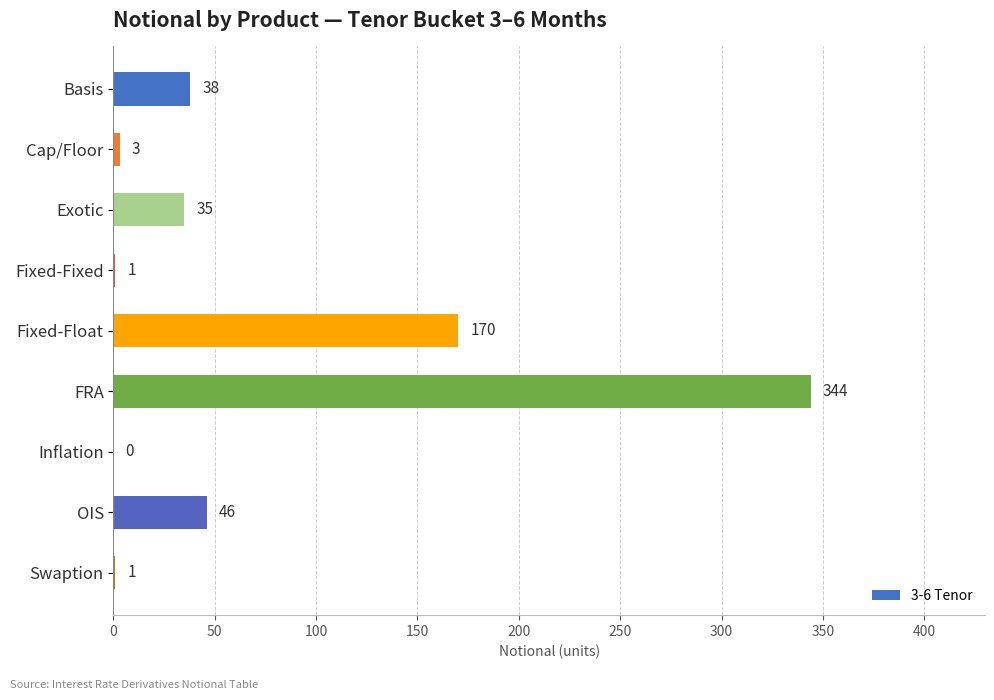

Reading top to bottom, extract all data points from this chart.

Basis=38	Cap/Floor=3	Exotic=35	Fixed-Fixed=1	Fixed-Float=170	FRA=344	Inflation=0	OIS=46	Swaption=1